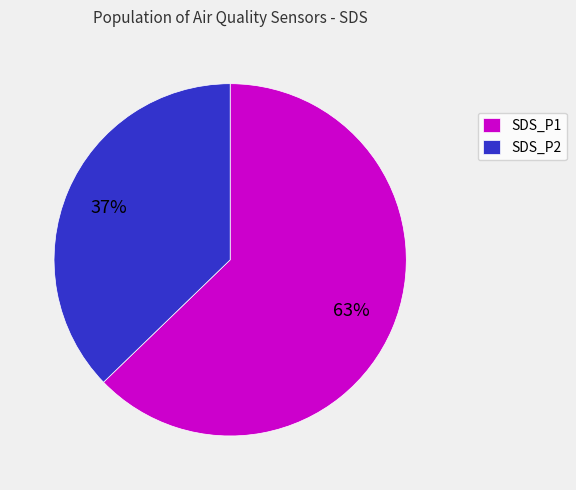

Rank the categories by value from lowest to highest.

SDS_P2, SDS_P1